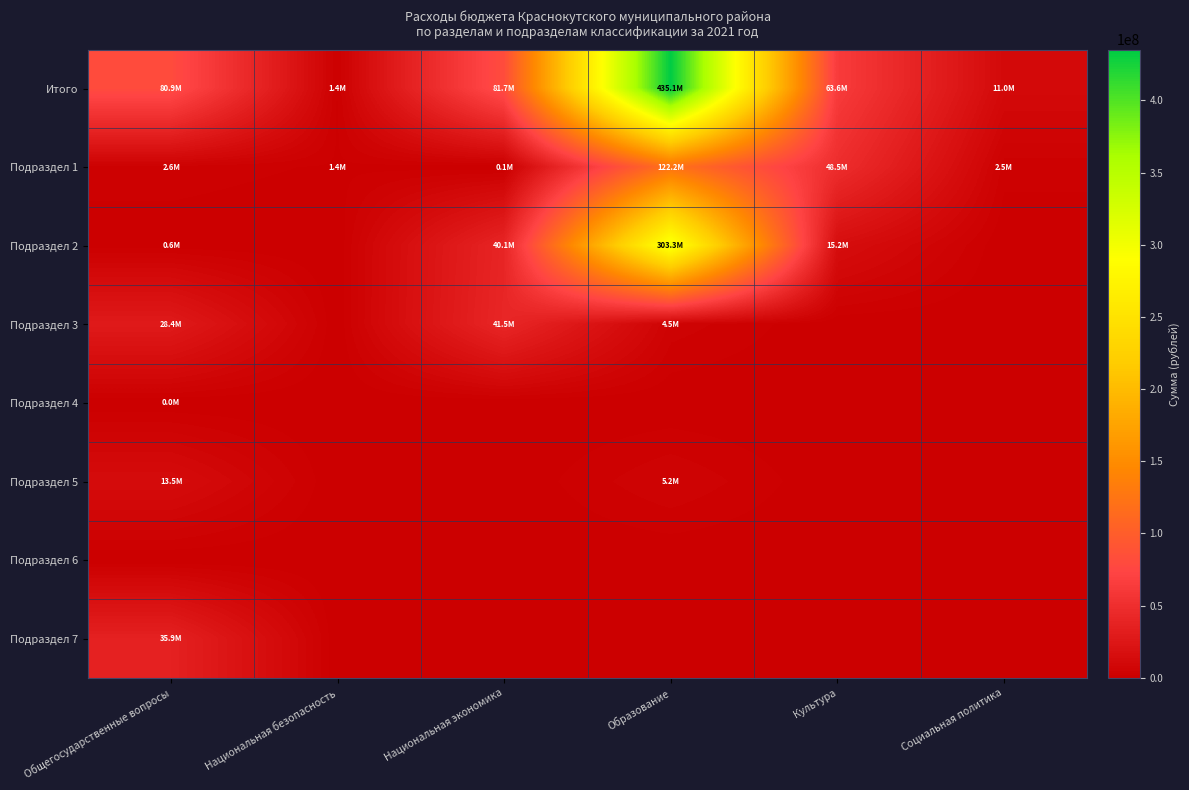

Which series has the largest total across all categories?

Итого